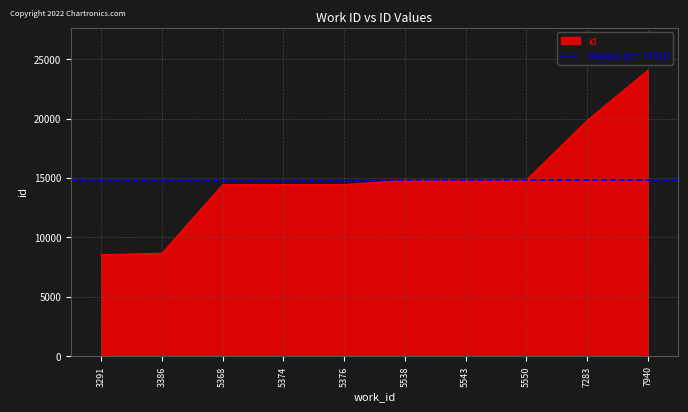

The value at 3386 is 8667. True or false?

True